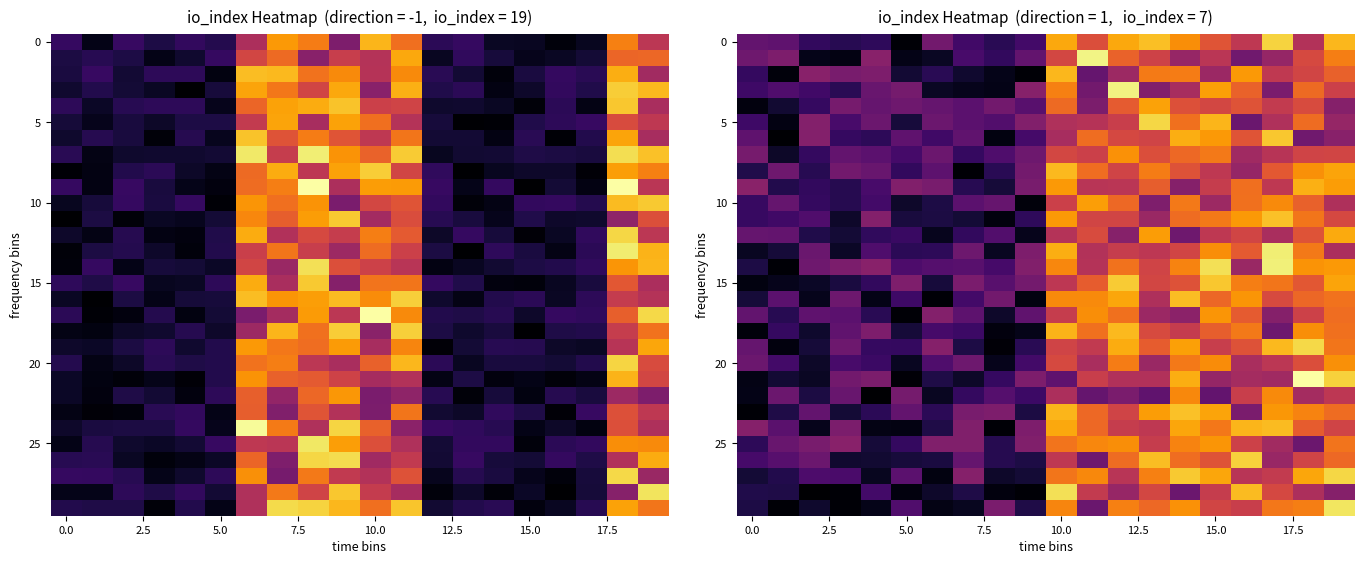

At how many categories does at least one series exceed 0?

20